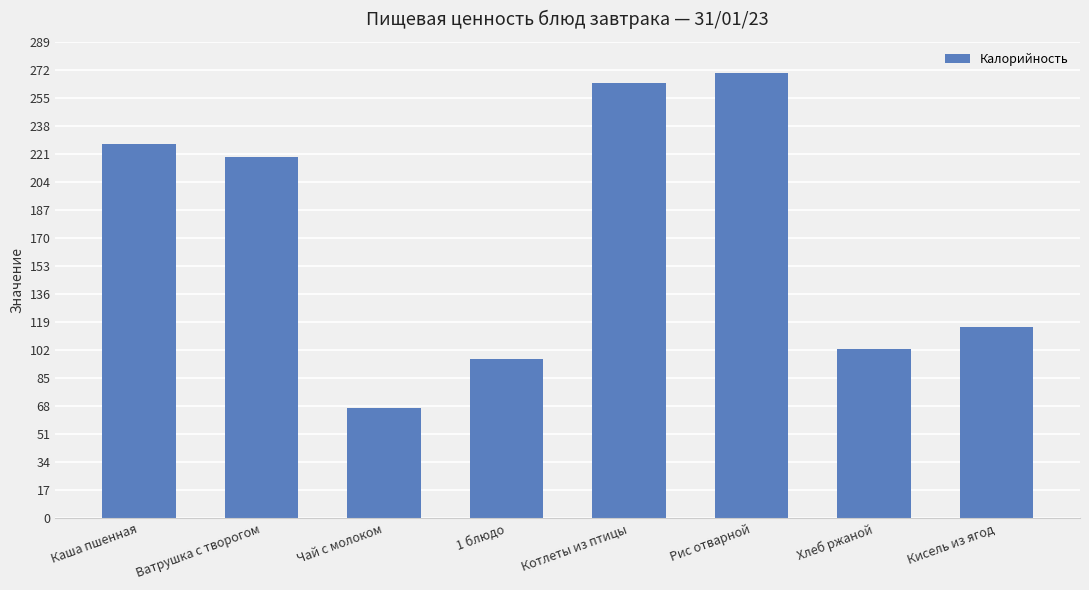

Does the chart contain any negative values?

No